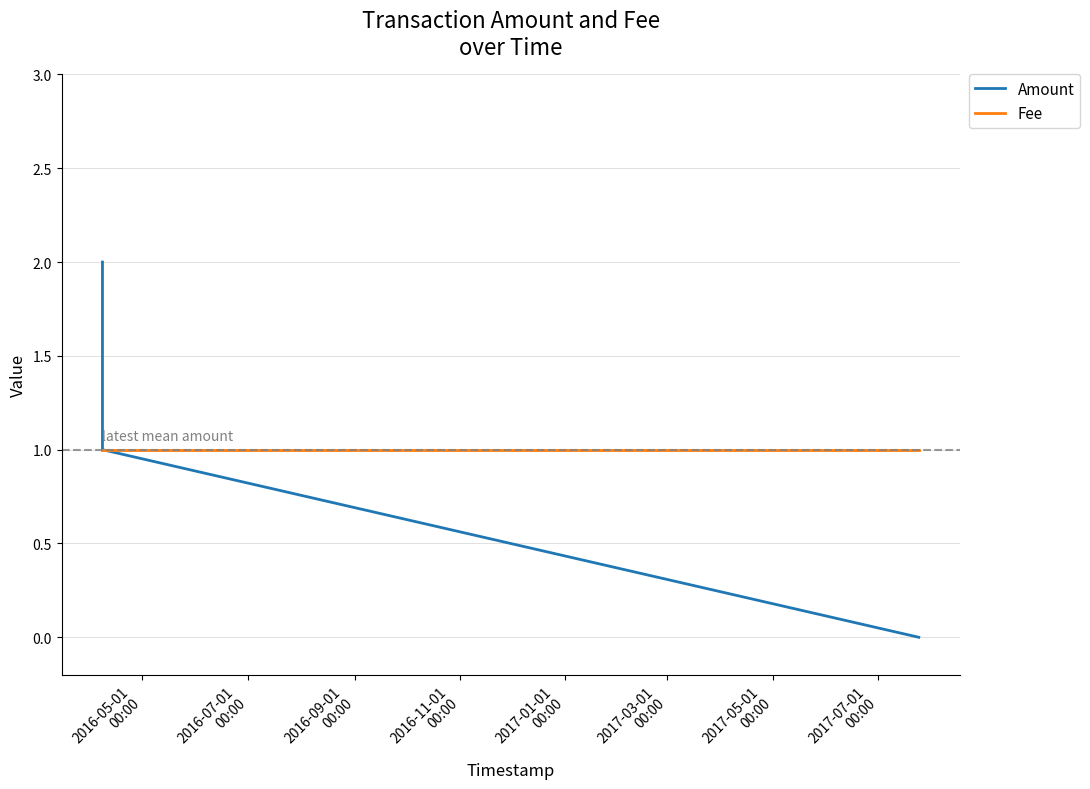

What is the highest value of the Amount series?

2